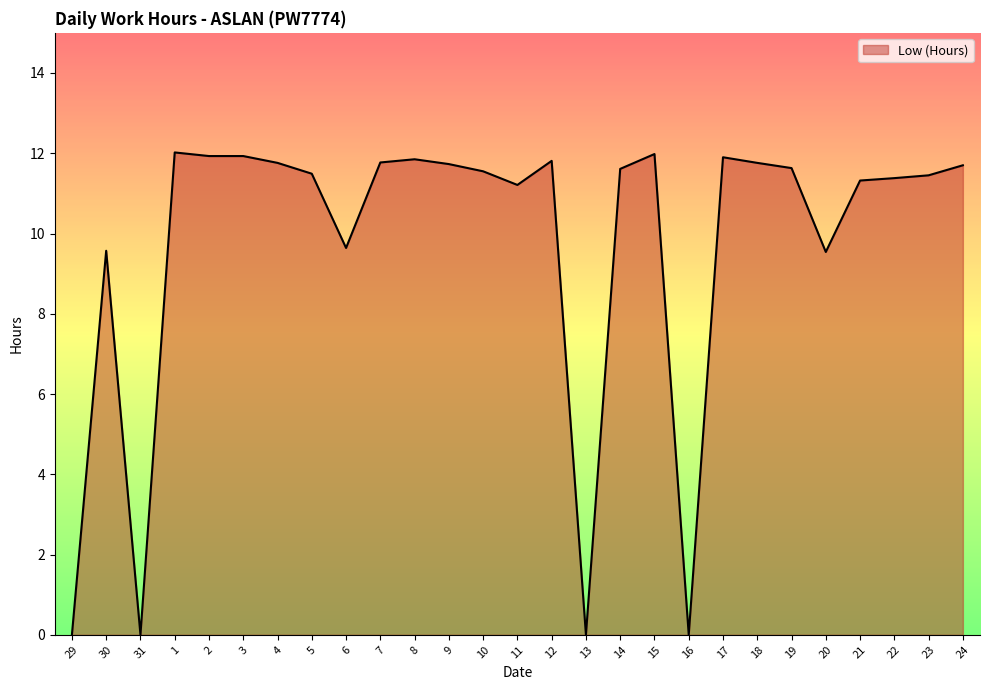

The chart shows a value of 0.0 at 13. True or false?

True